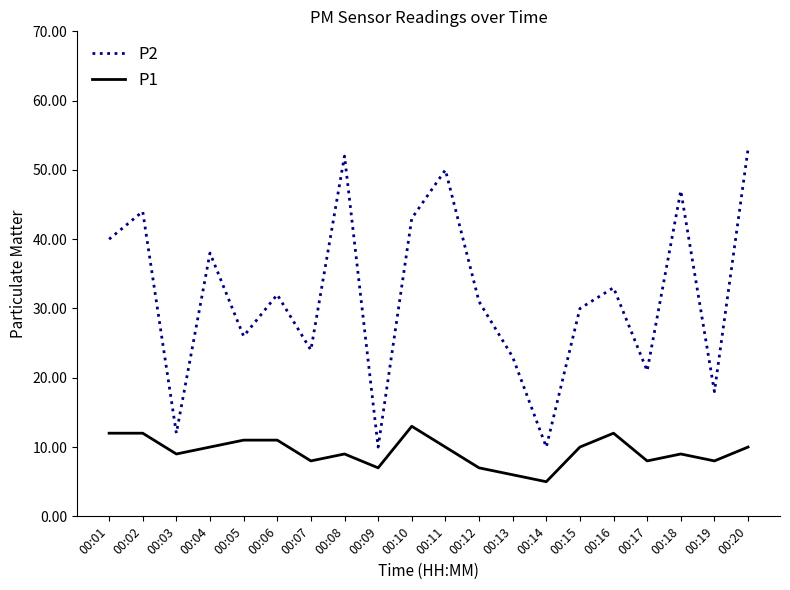

At 00:07, list the series in order from smallest to largest.

P1, P2